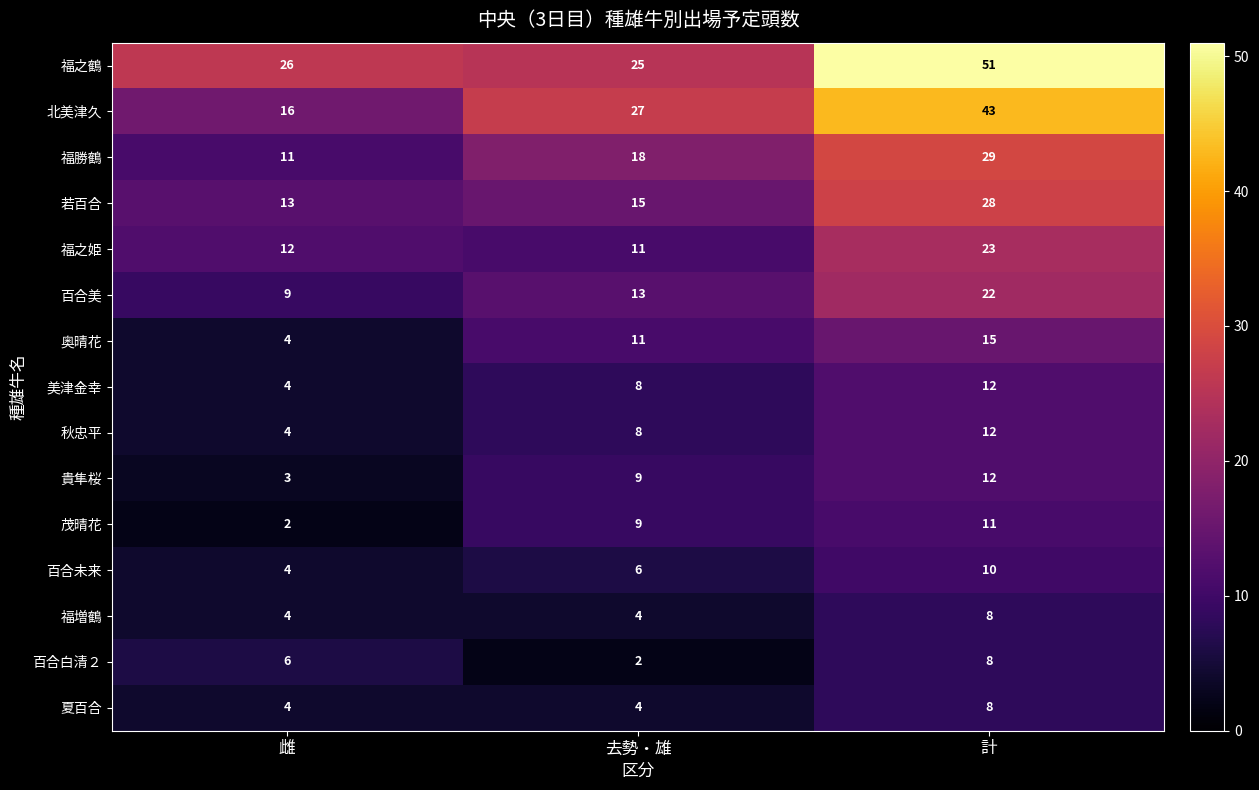

The value of 百合美 at 計 is 22. True or false?

True